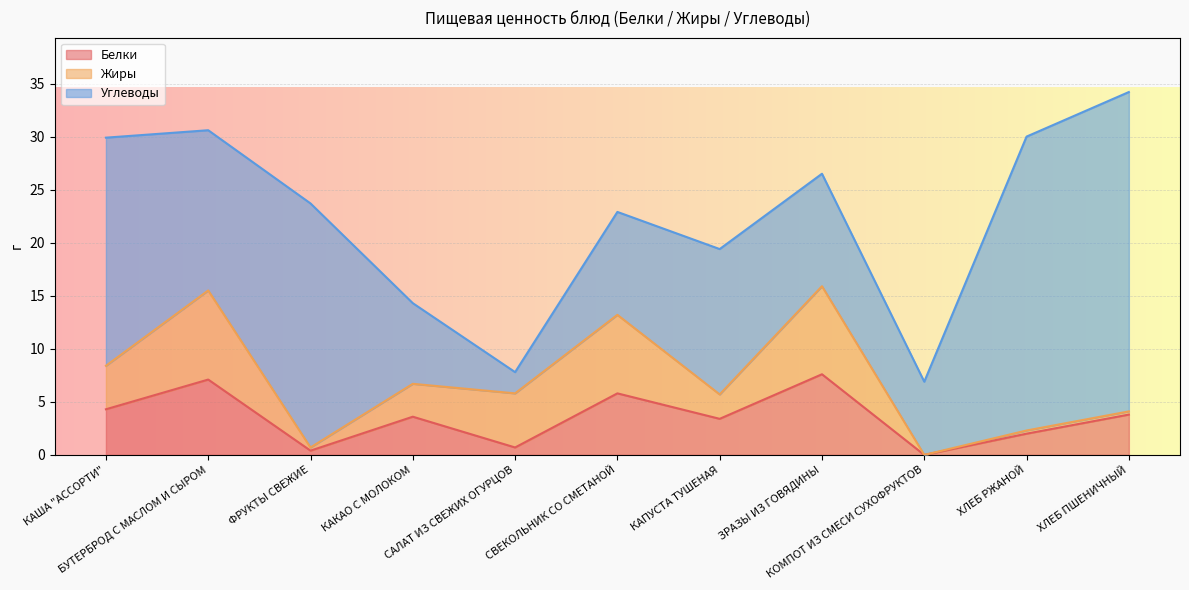

Rank the categories by Жиры value from lowest to highest.

КОМПОТ ИЗ СМЕСИ СУХОФРУКТОВ, ФРУКТЫ СВЕЖИЕ, ХЛЕБ РЖАНОЙ, ХЛЕБ ПШЕНИЧНЫЙ, КАПУСТА ТУШЕНАЯ, КАКАО С МОЛОКОМ, КАША "АССОРТИ", САЛАТ ИЗ СВЕЖИХ ОГУРЦОВ, СВЕКОЛЬНИК СО СМЕТАНОЙ, ЗРАЗЫ ИЗ ГОВЯДИНЫ, БУТЕРБРОД С МАСЛОМ И СЫРОМ